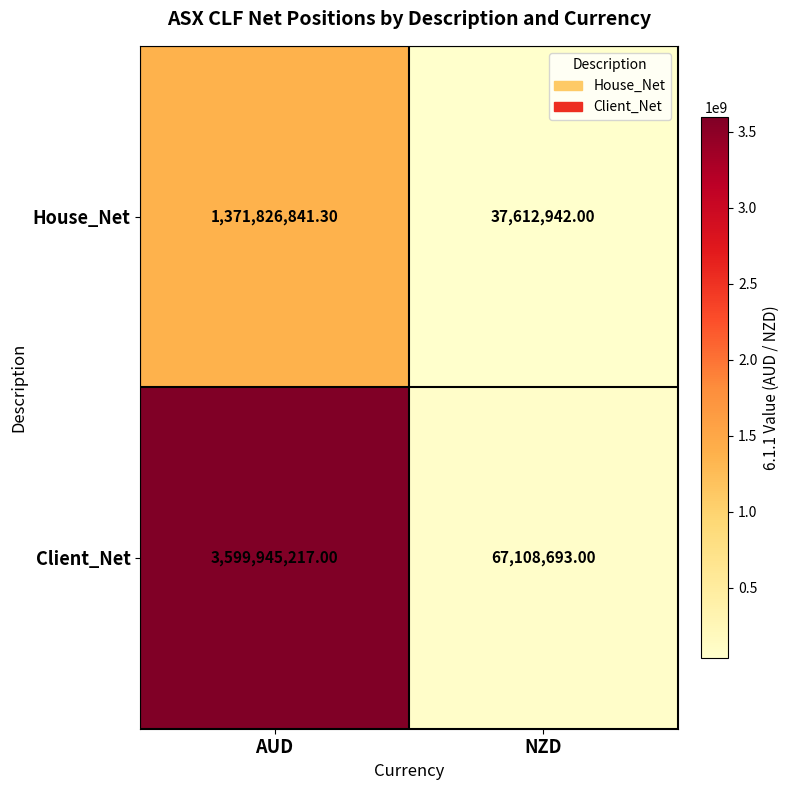

What is the difference between the House_Net values at NZD and AUD?

1334213899.3